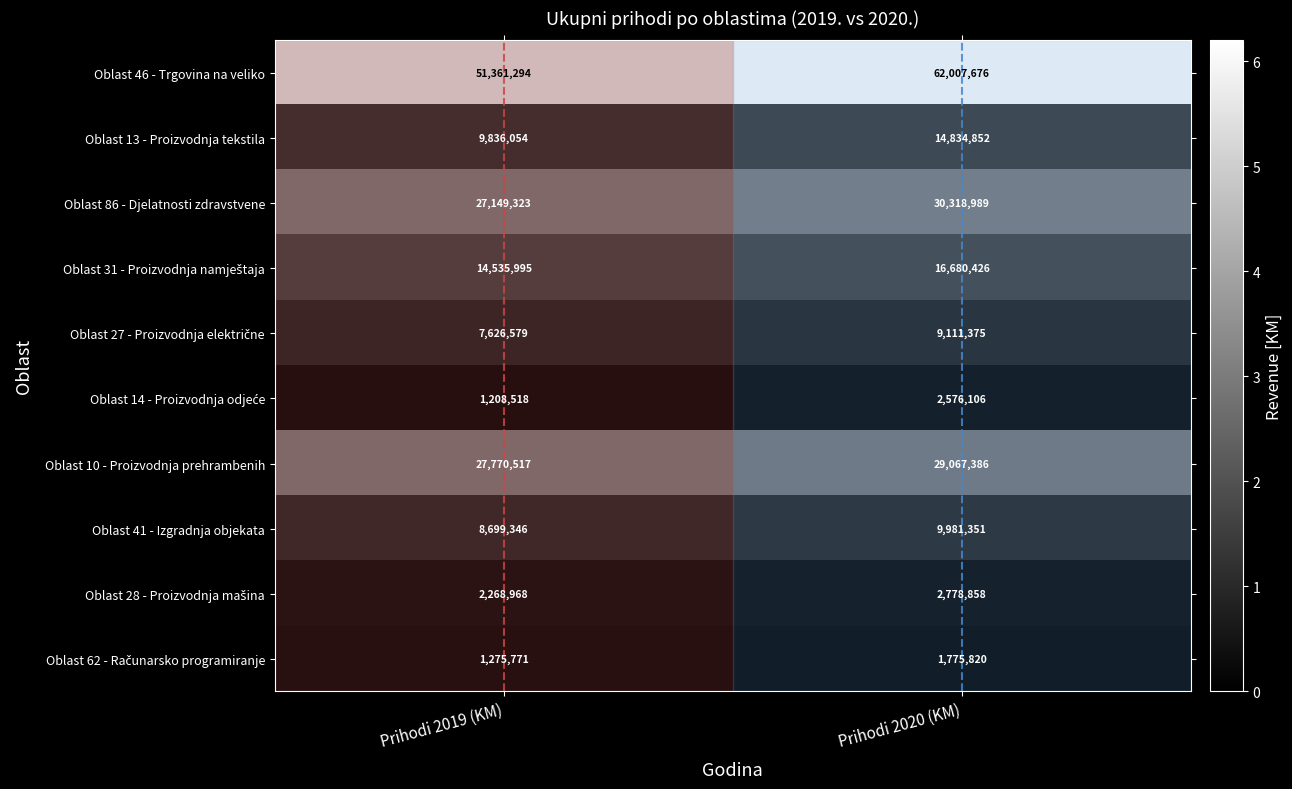

Is it true that Oblast 13 - Proizvodnja tekstila equals 7478367 at Prihodi 2020 (KM)?

False